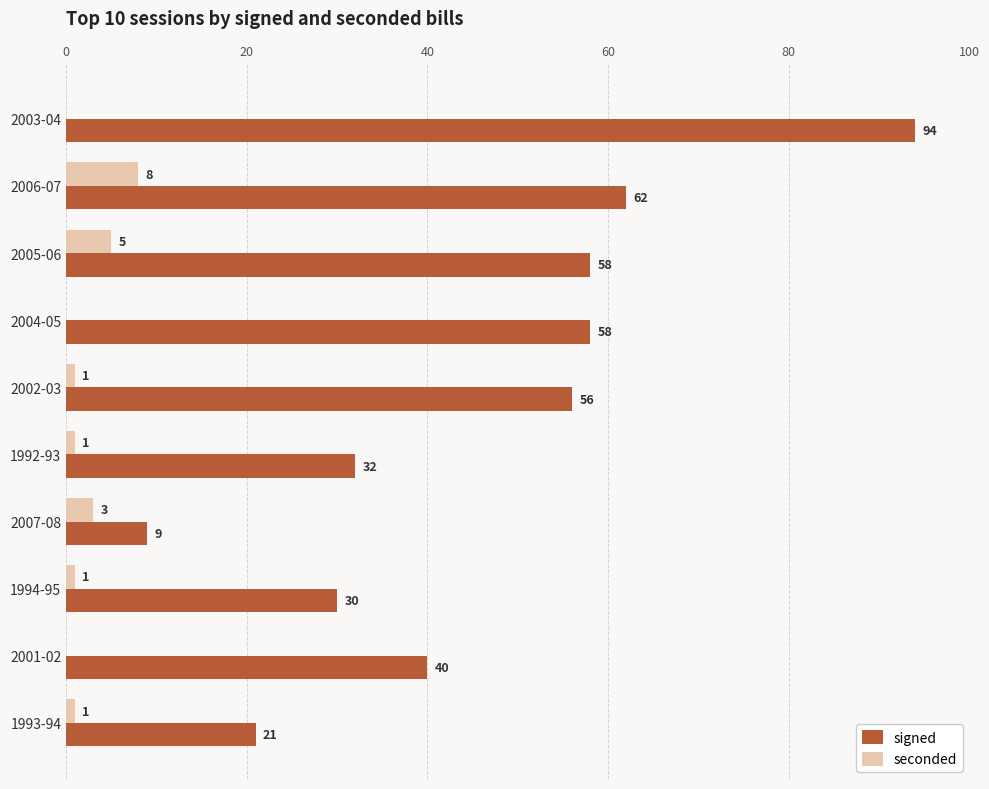

How many positive values does the seconded series have?

7